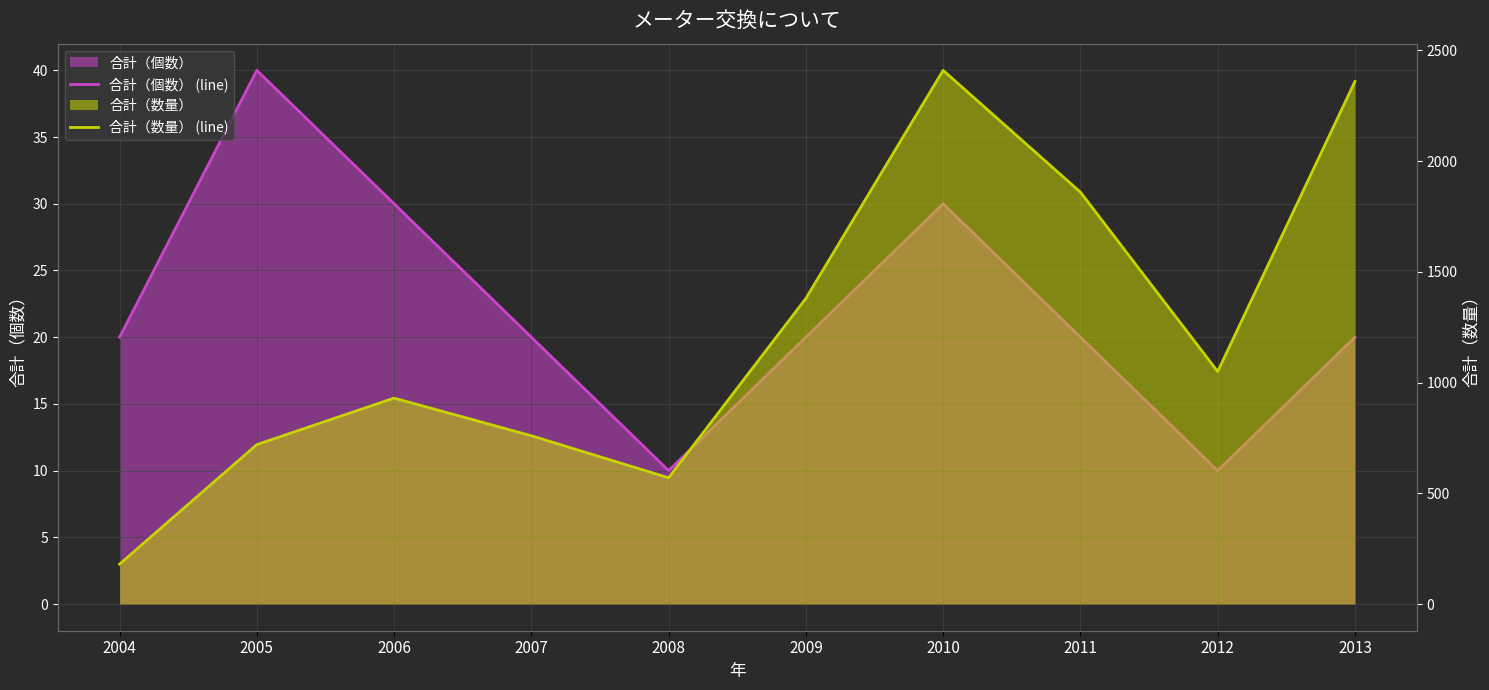

What is the value of the 合計（数量） (line) point at the 8th from the left?

1860